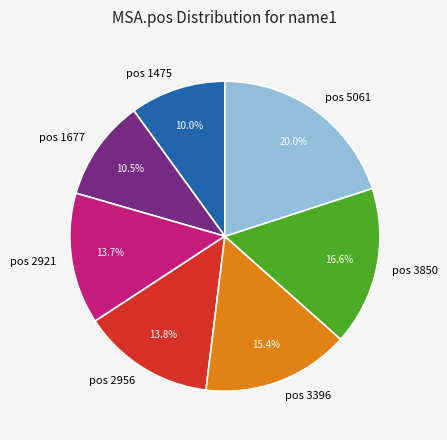

Is there any slice that represents more than half of the pie?

No